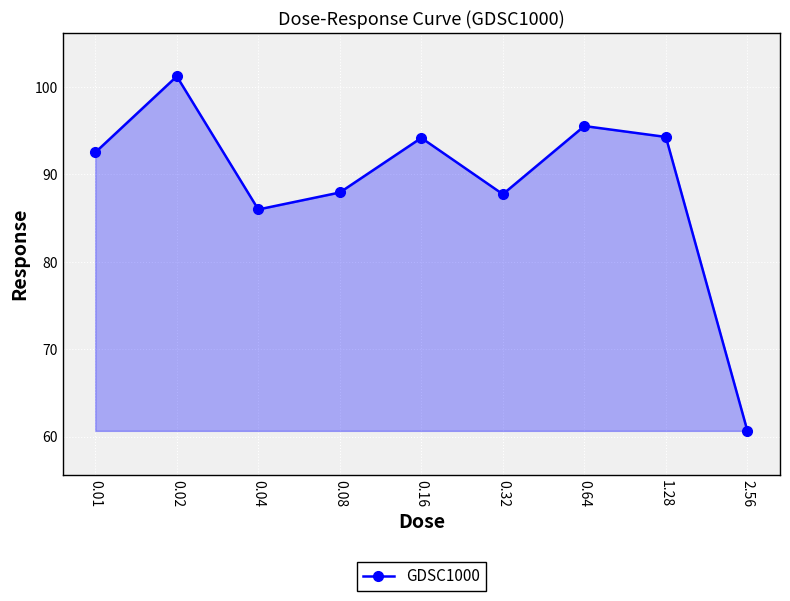

Which has a higher value, 0.04 or 0.02?

0.02